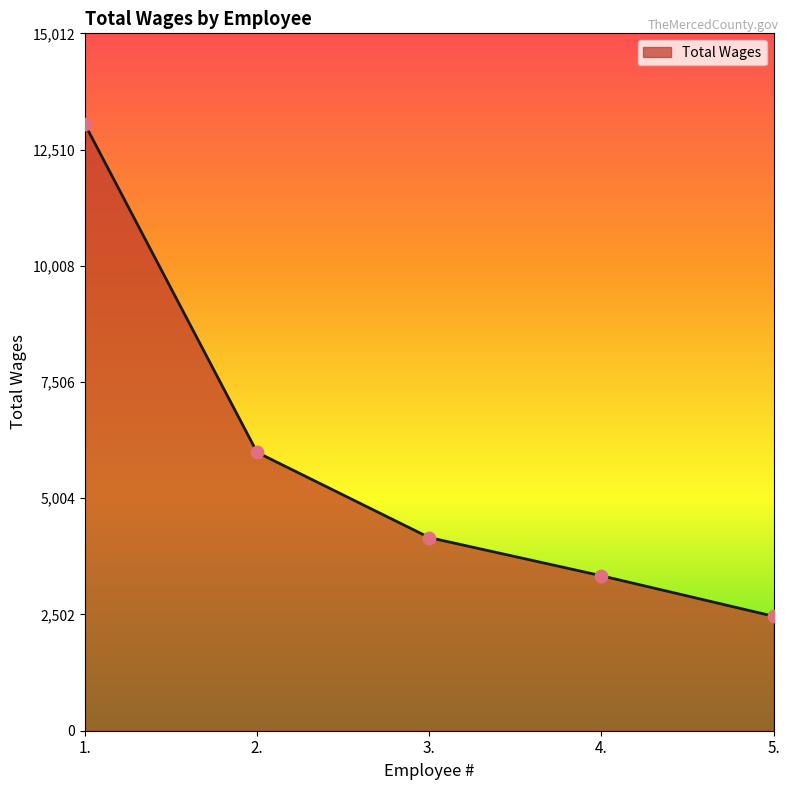

Which has a higher value, 4. or 1.?

1.